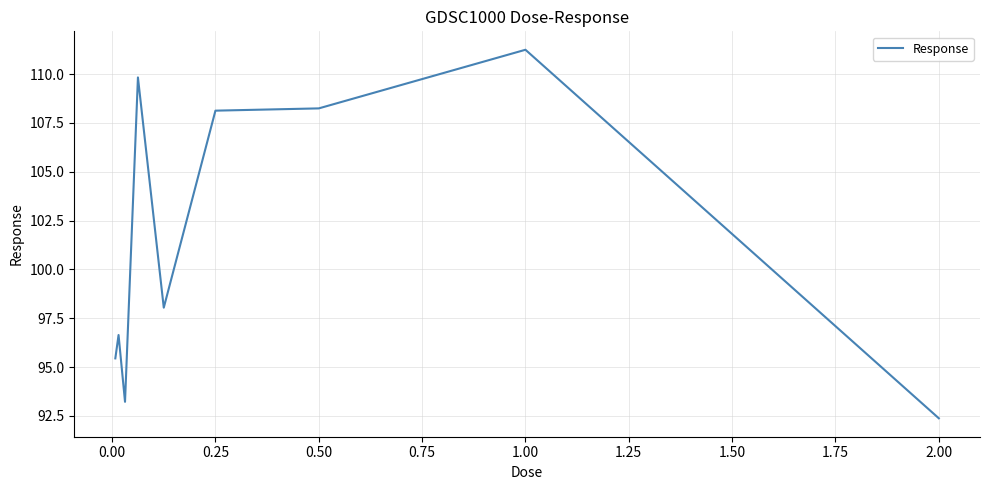

What is the maximum value shown in the chart?

111.2